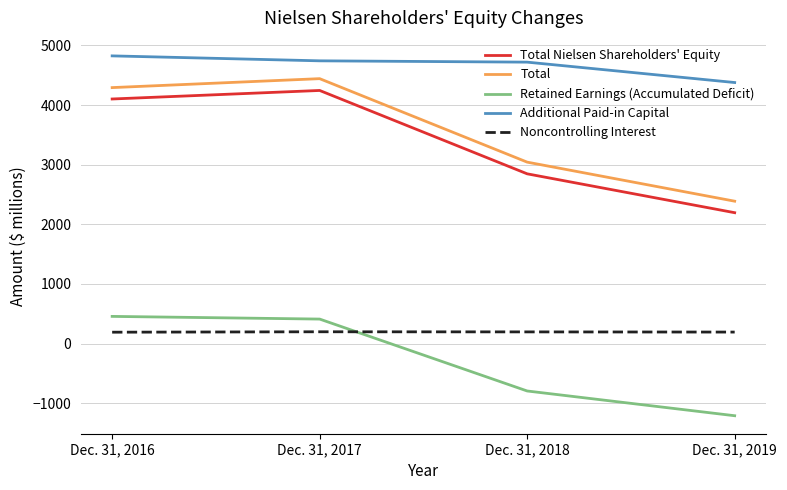

What is the spread (max minus min) of values at Dec. 31, 2017?

4544